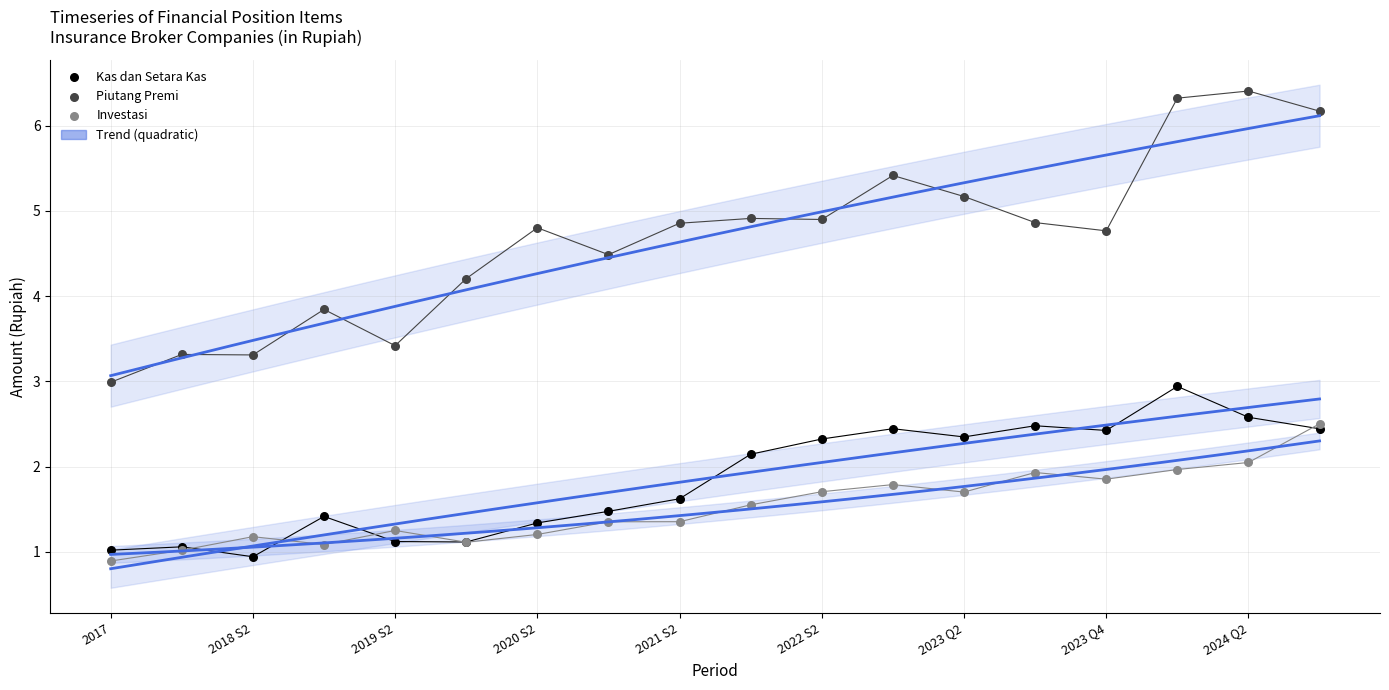

Which series has the largest Y range (max minus min)?

Piutang Premi